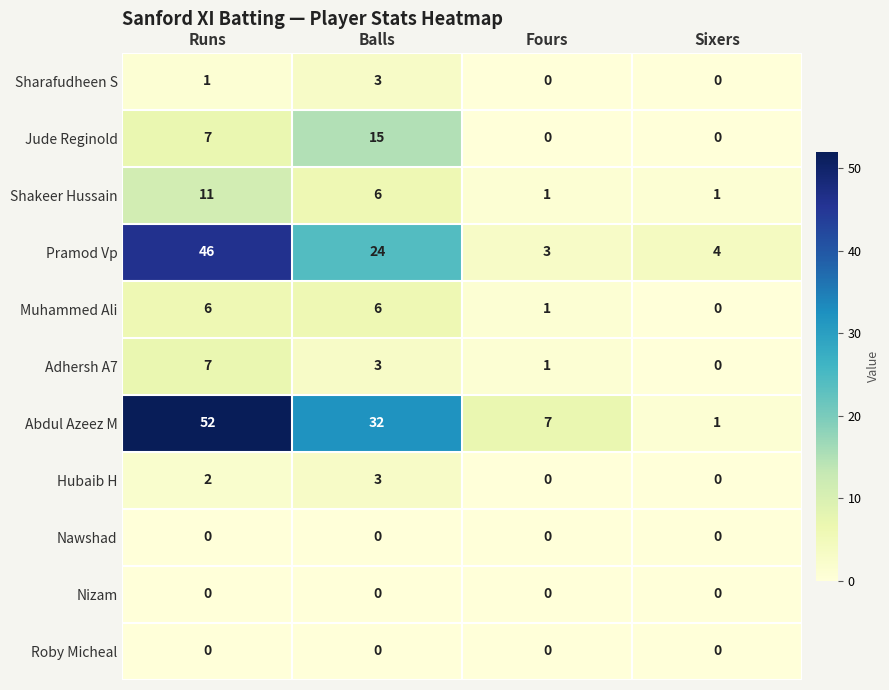

At which category is the sum across all series the highest?

Runs